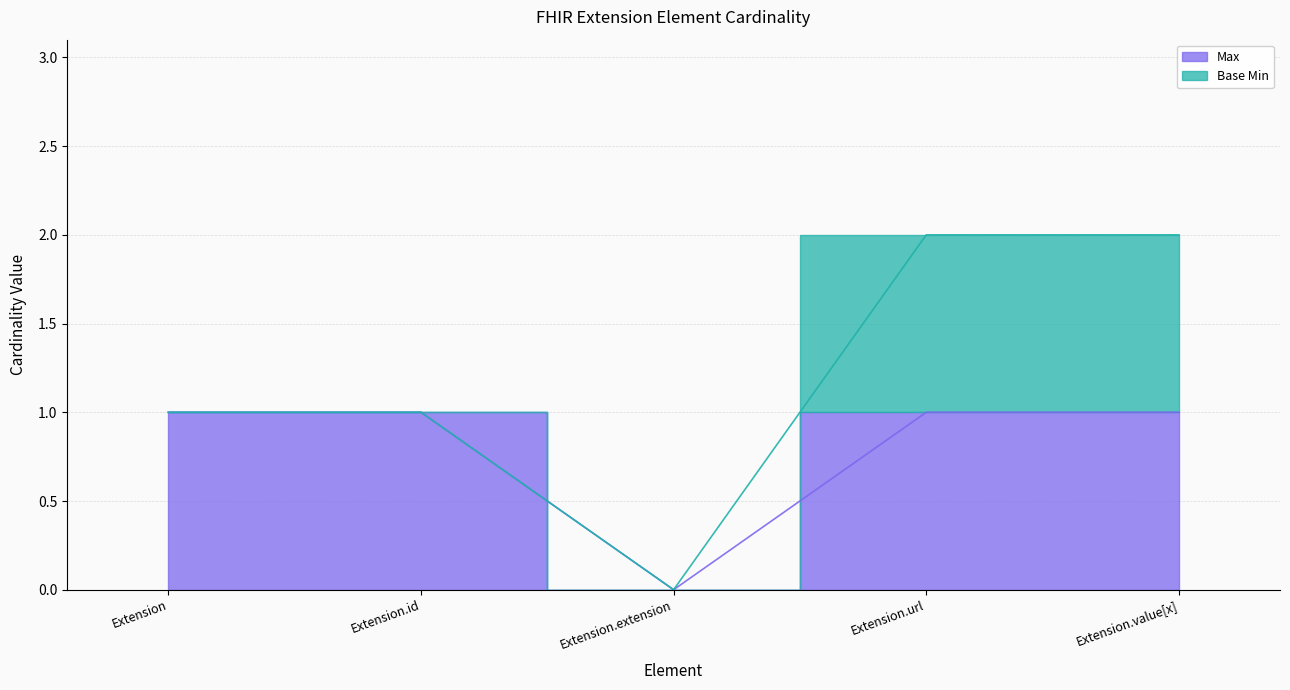

What position from the left is Extension.id?

2